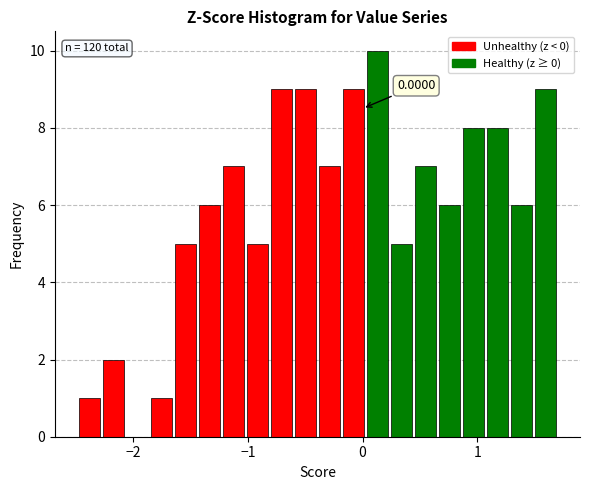

Around what value on the x-axis is the tallest bar? Give the approximate position of its centre, as read against the axis.

0.1